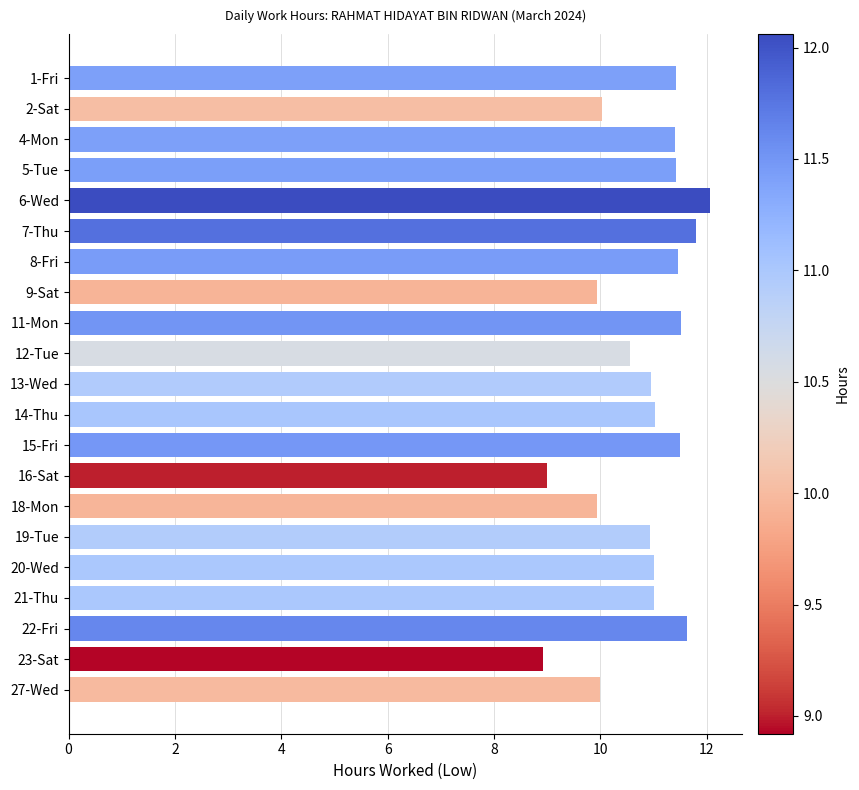

What value does the data have at 19-Tue?

10.9